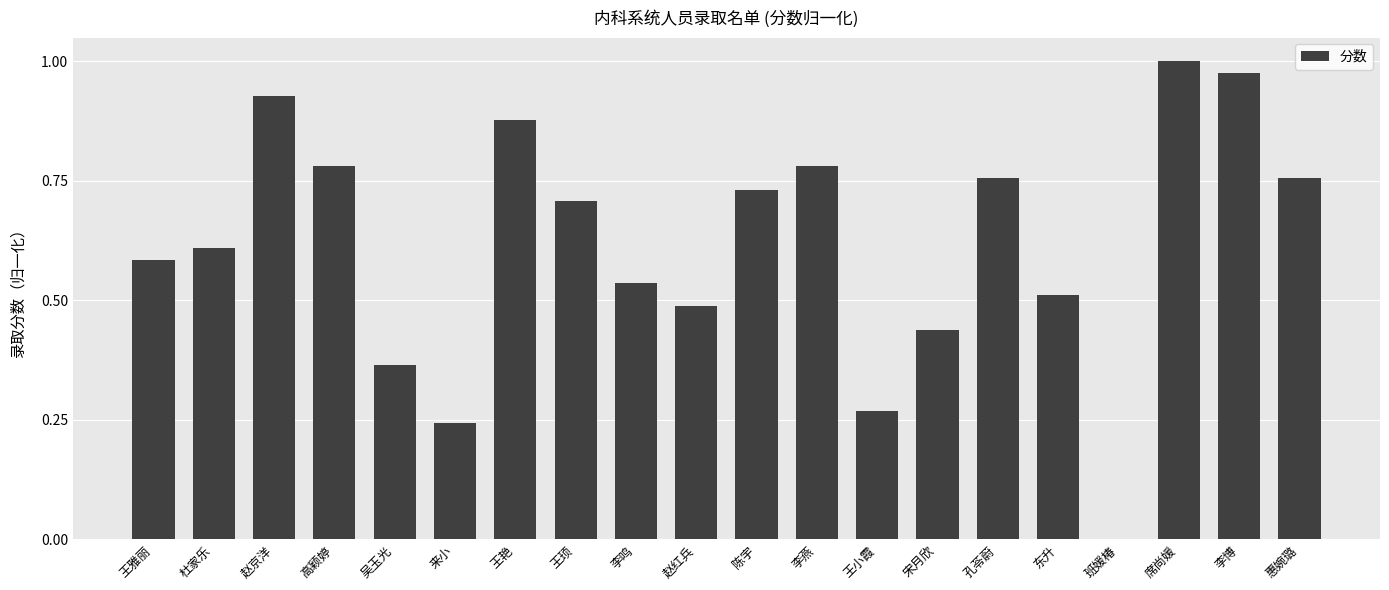

True or false: the data shows 0.6 at 王雅丽.

True